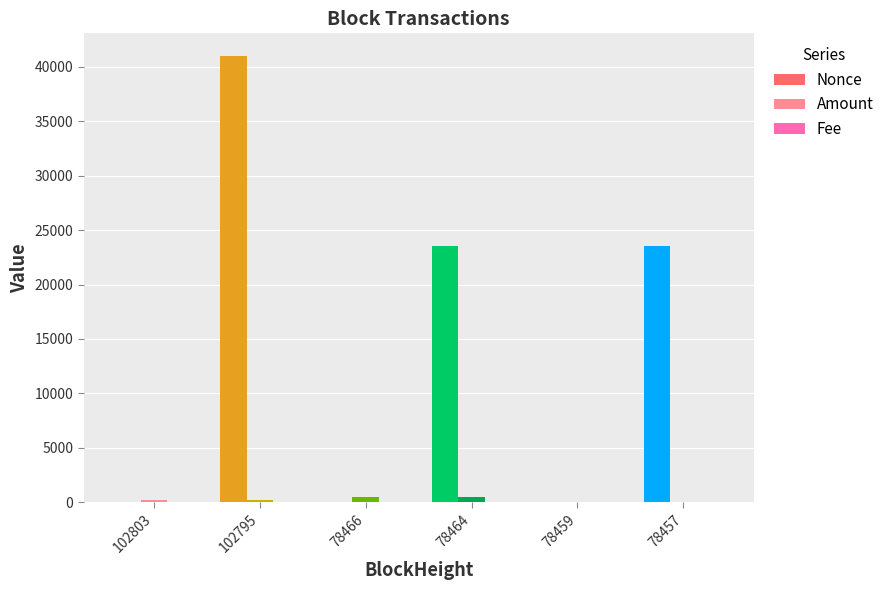

Which series changed the most between 78466 and 78457?

Nonce